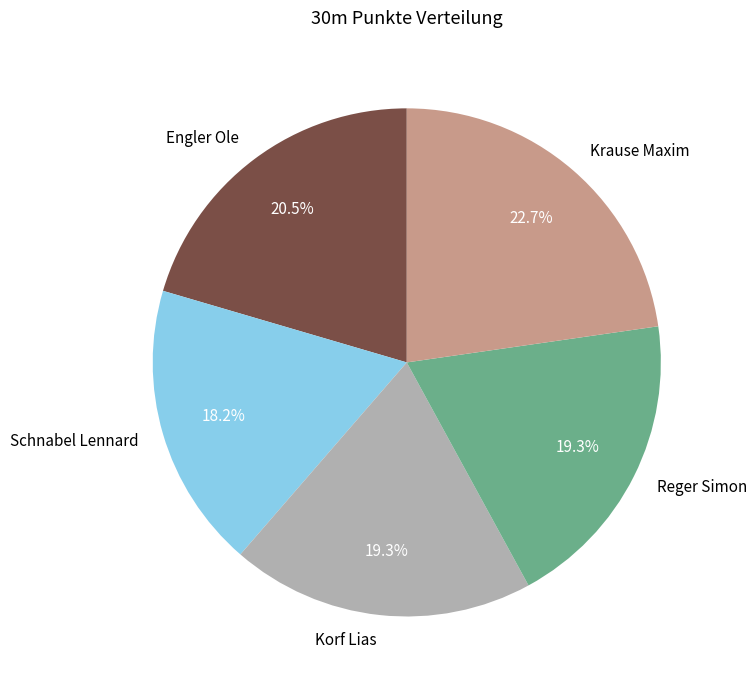

Is there a majority slice in this chart?

No